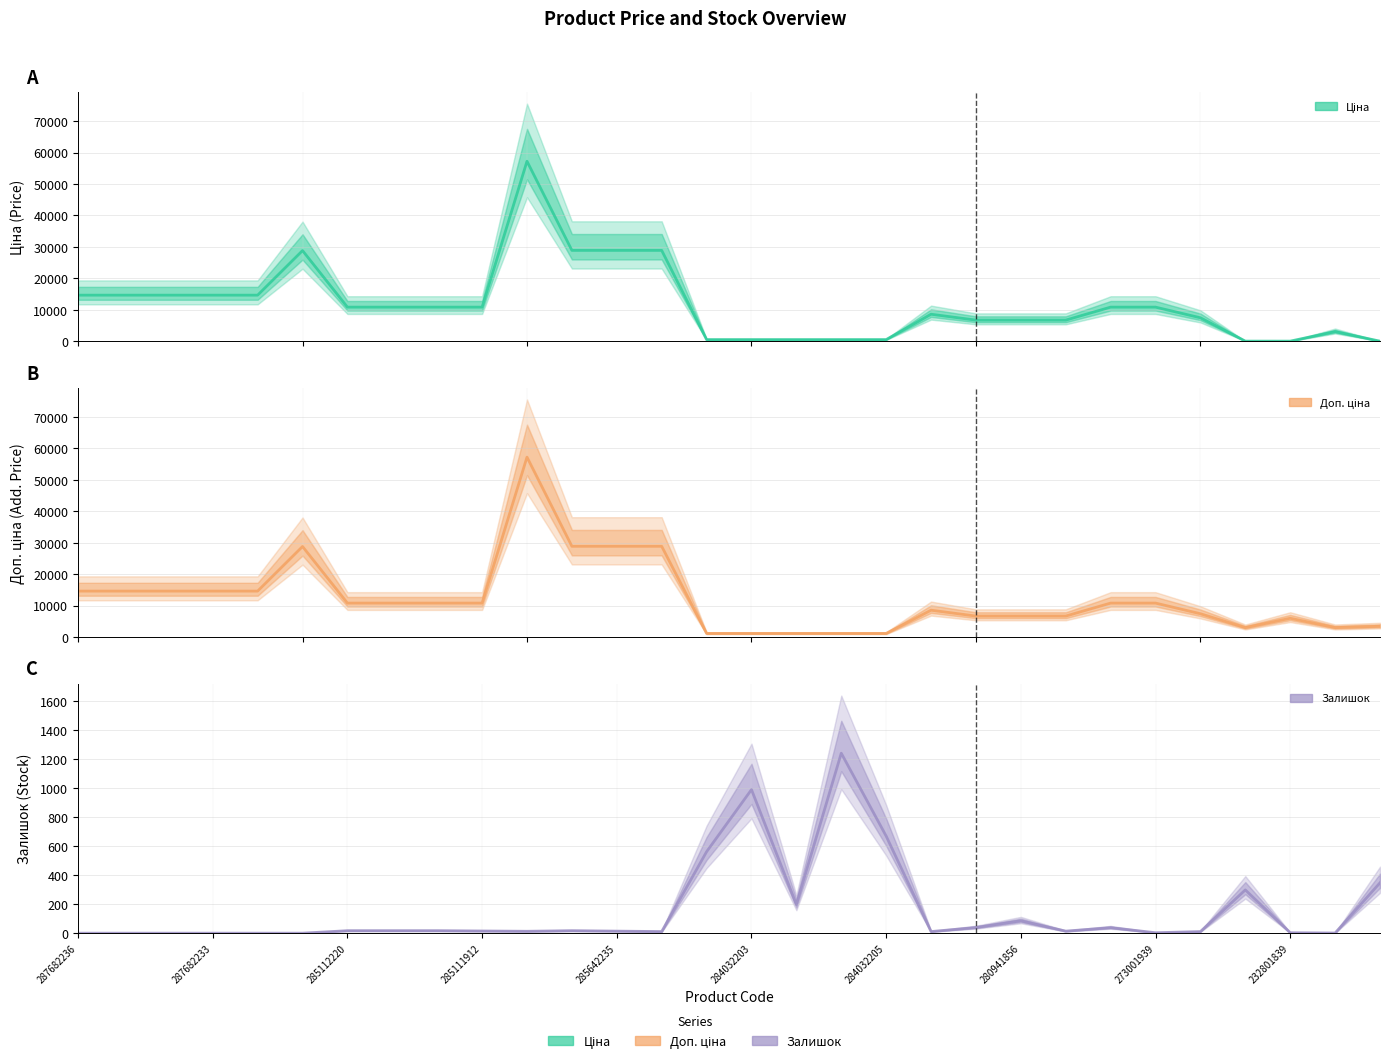

Which category has the highest value in the Залишок series?

17